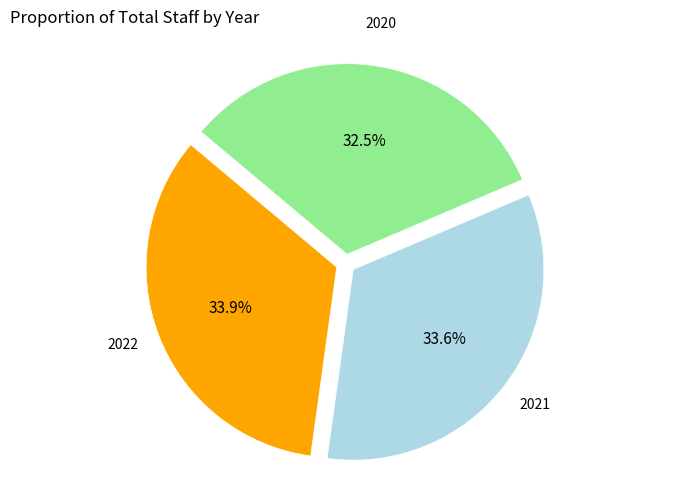

How much of the chart is everything except 2022?

66.1%